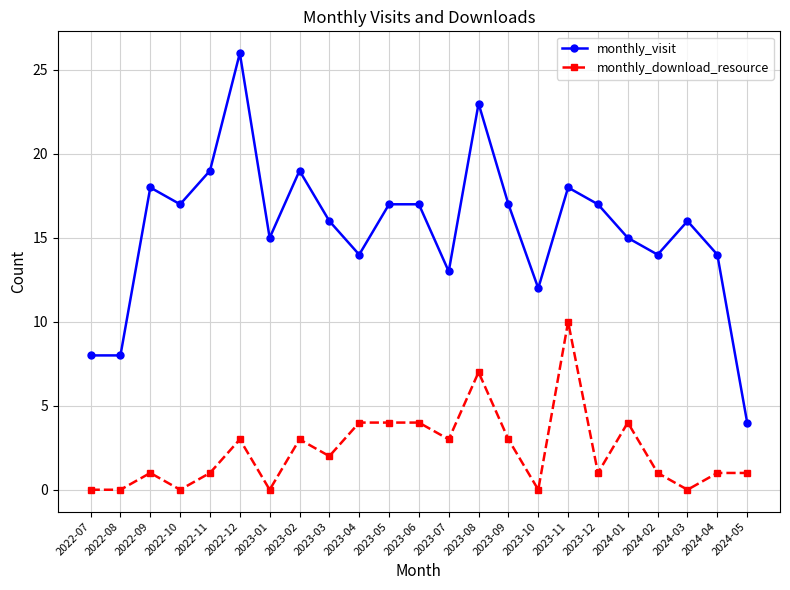

What is the average value of the monthly_download_resource series?

2